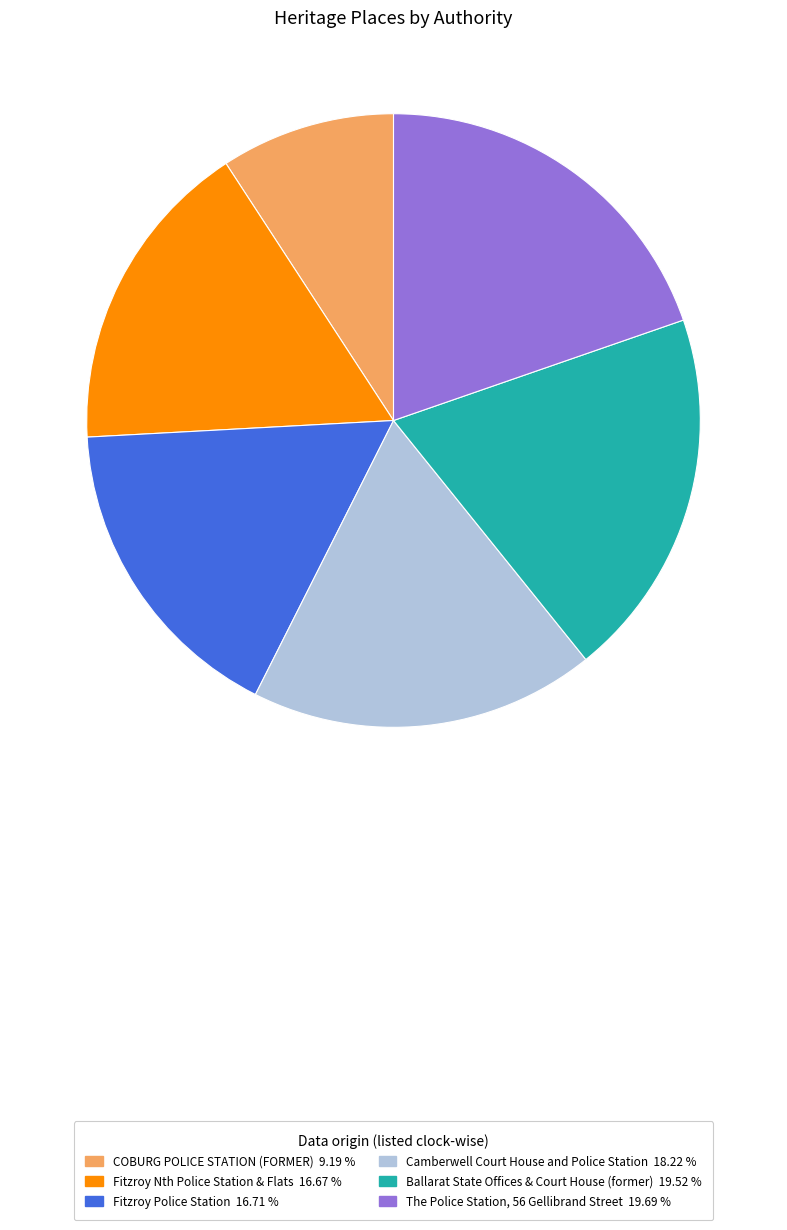

The COBURG POLICE STATION (FORMER) slice represents 1% of the pie. True or false?

False